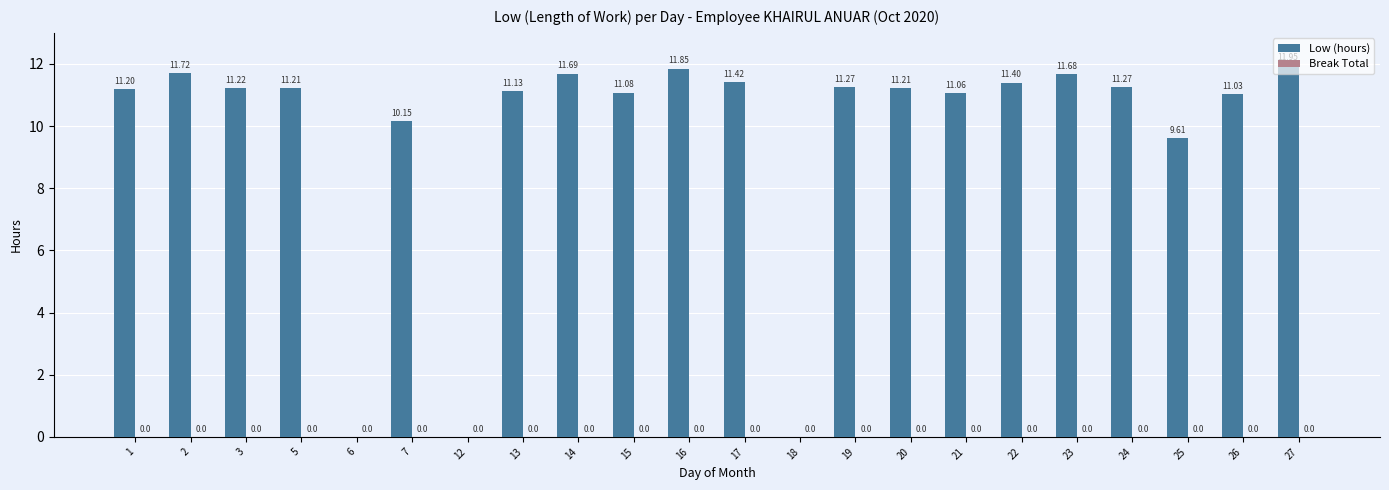

Count the number of categories in the chart.

22